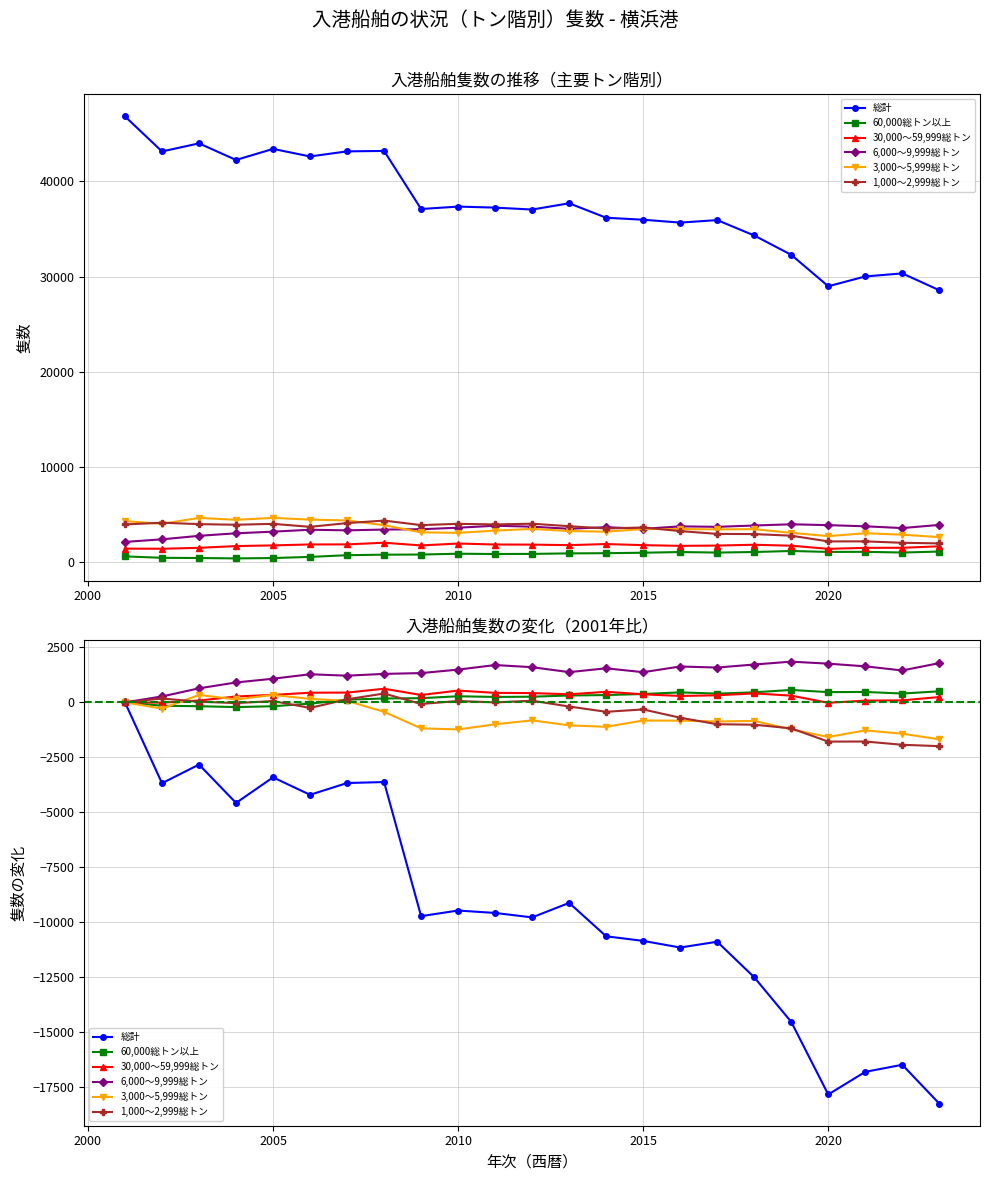

How many lines are shown in the chart?

6